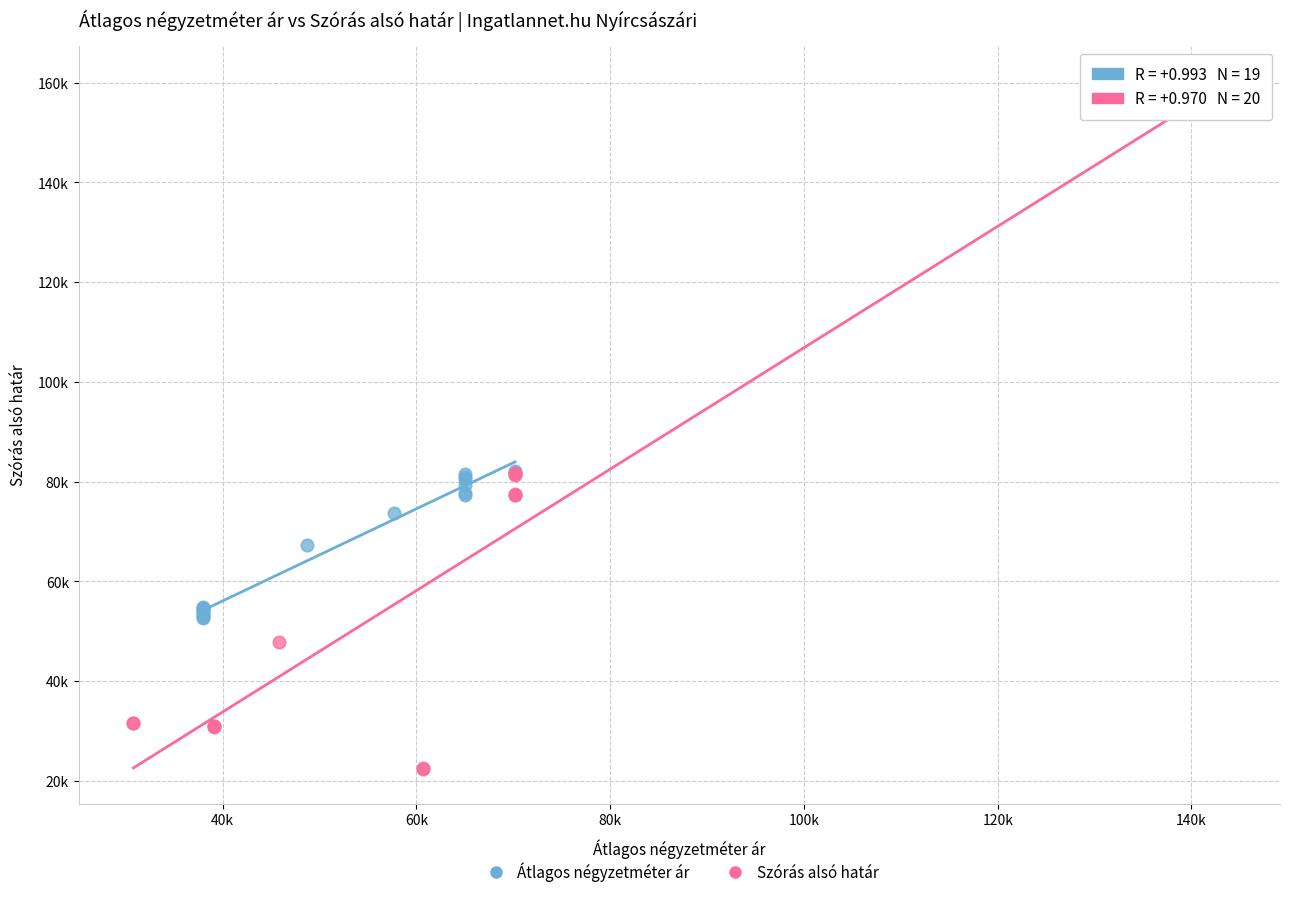

What are all the series names shown in the legend?

Átlagos négyzetméter ár, Szórás alsó határ